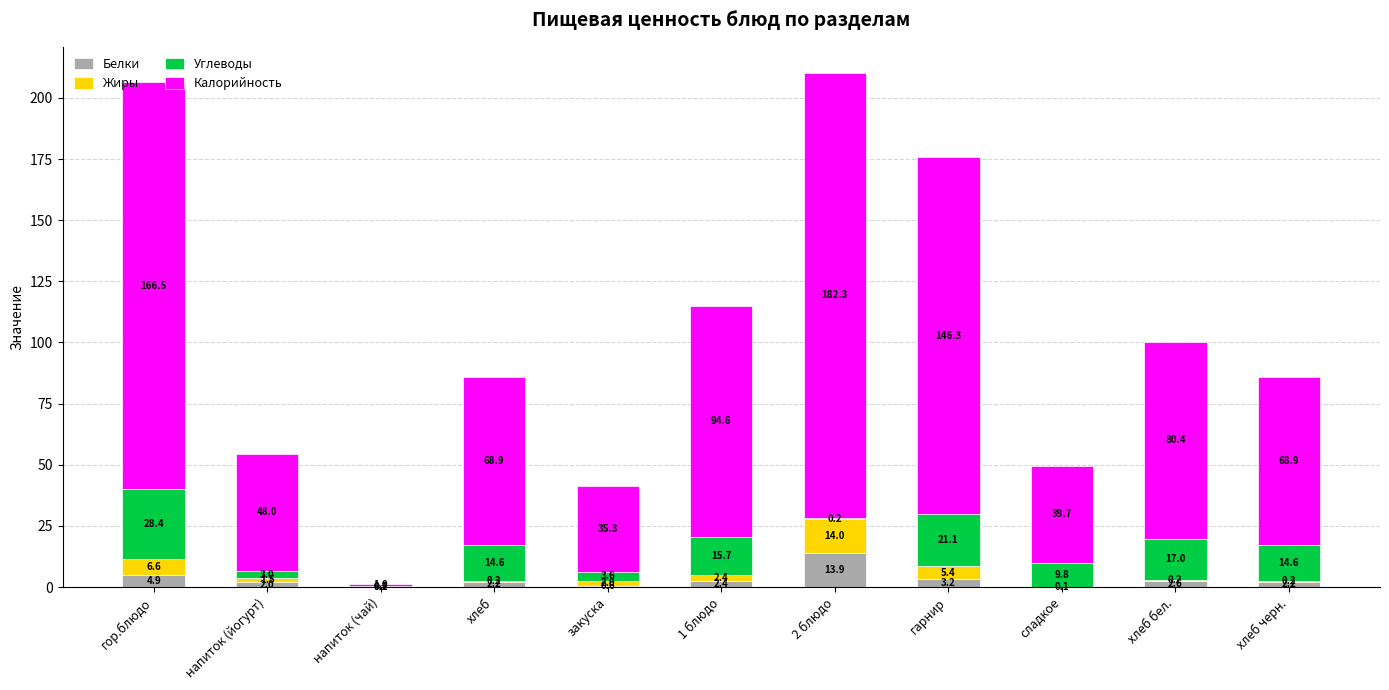

At which category is the sum across all series the highest?

2 блюдо